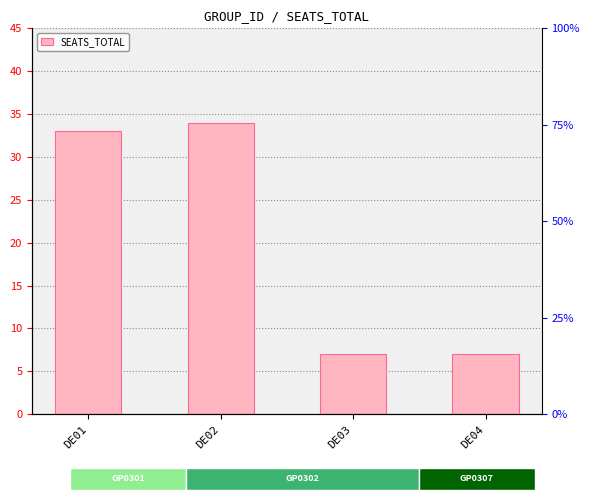

How many data points are above 33?

1